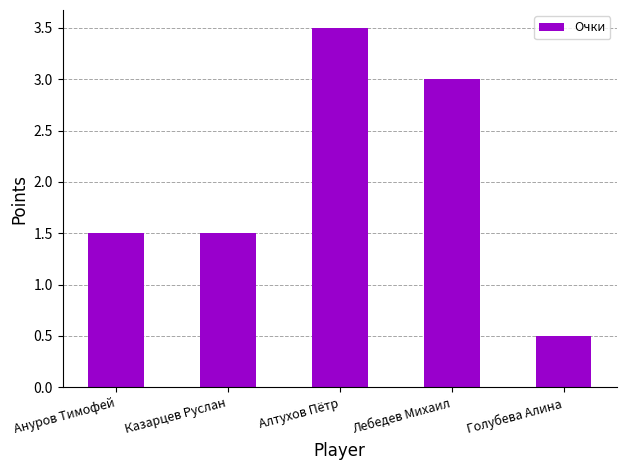

Is it true that the value at Алтухов Пётр is 6.1?

False